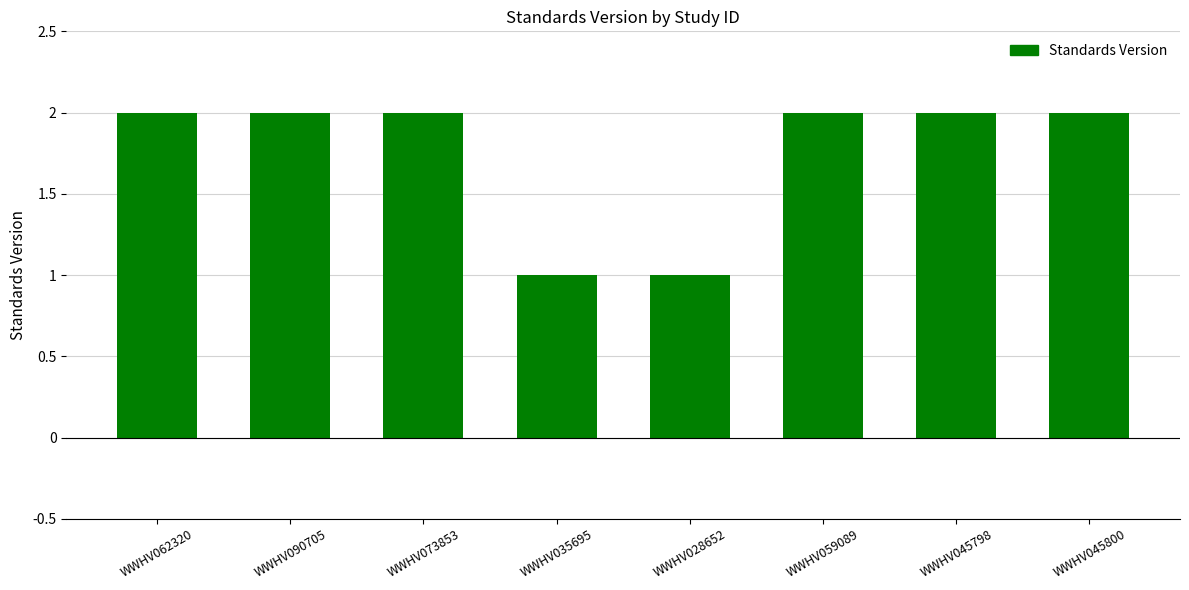

What is the change in value from WWHV028652 to WWHV045798?

+1